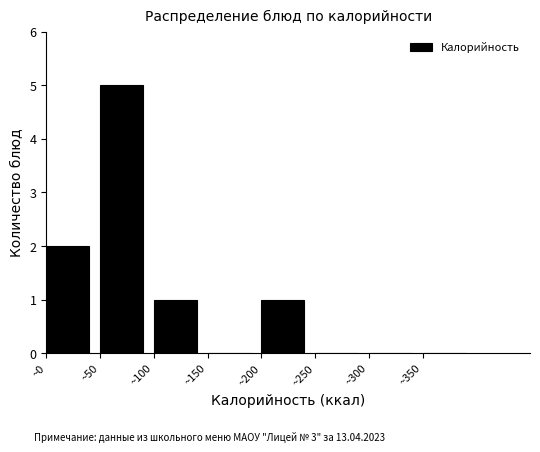

What is the height of the bar covering 100 to 150 on the x-axis? The values are not printed on the chart, so give them approximately, as read against the axis.

1